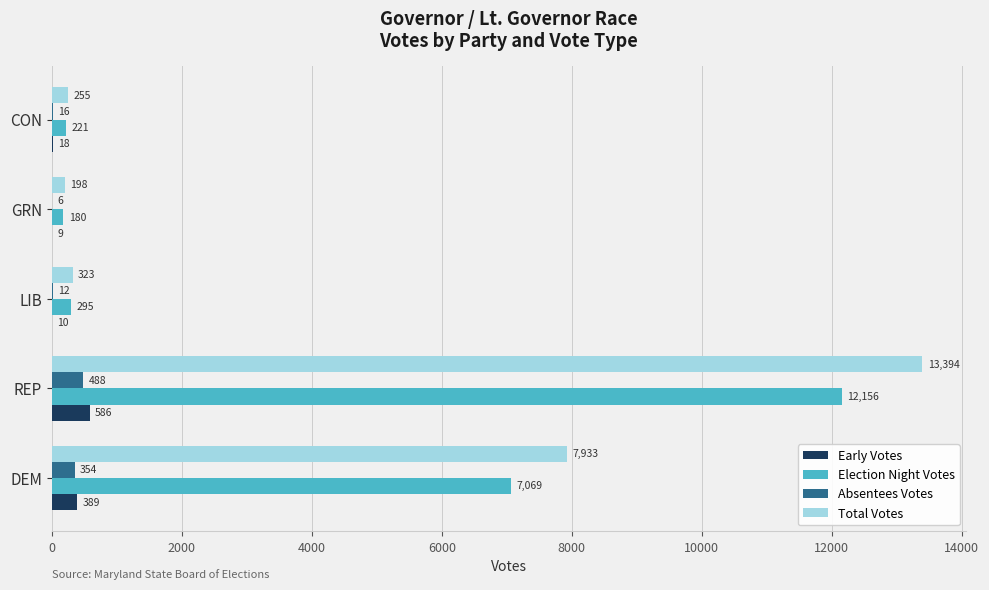

What is the maximum value shown in the chart?

13394